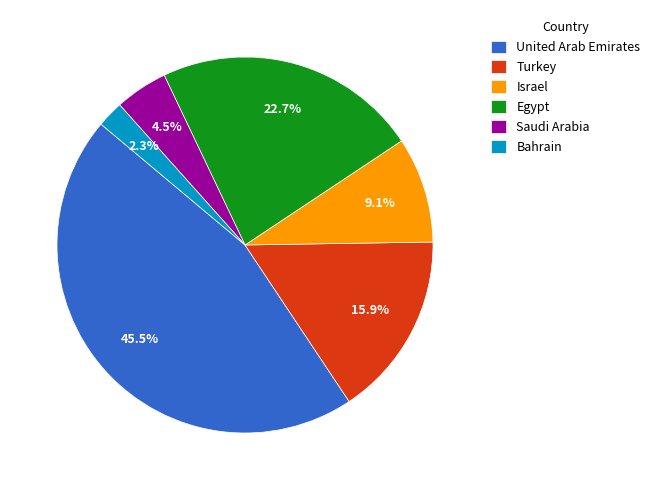

Rank the categories by value from lowest to highest.

Bahrain, Saudi Arabia, Israel, Turkey, Egypt, United Arab Emirates